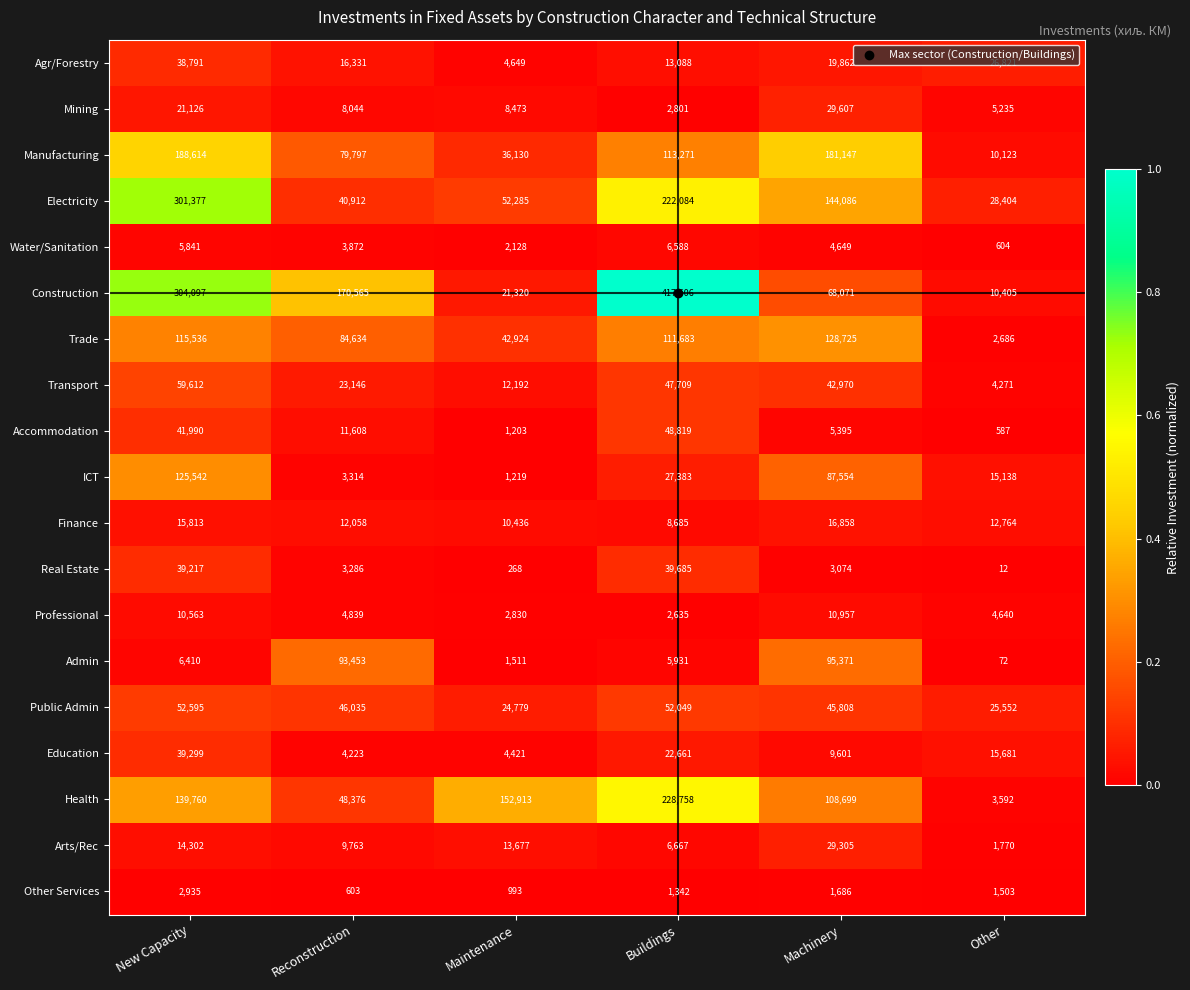

What is the sum of the Electricity values at Reconstruction and Maintenance?

93197